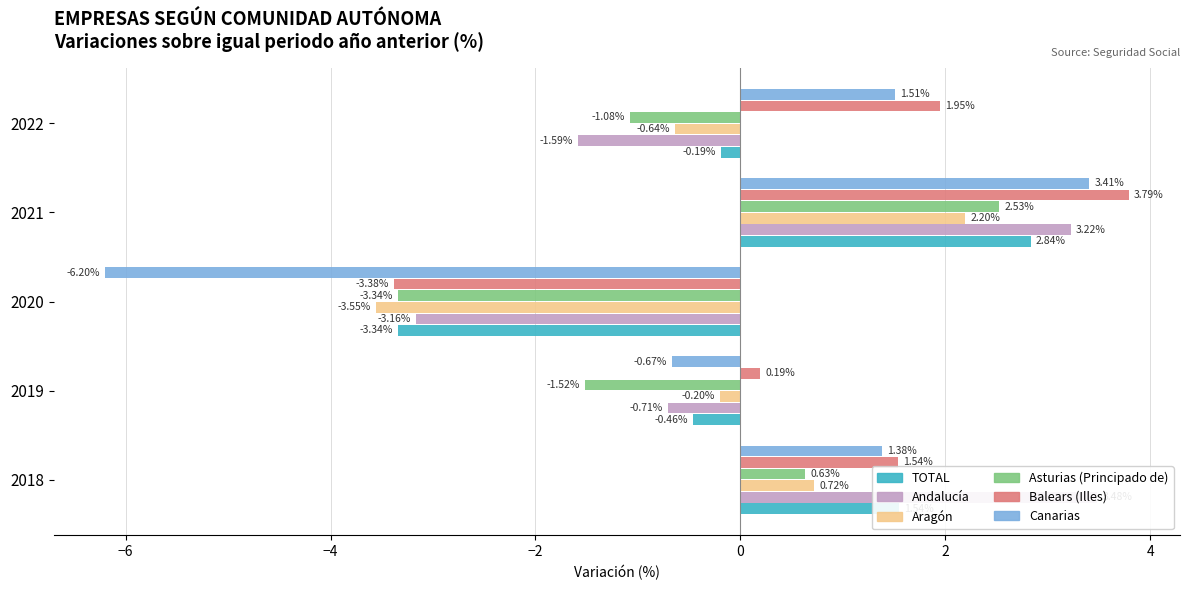

How many bars are there in total?

30